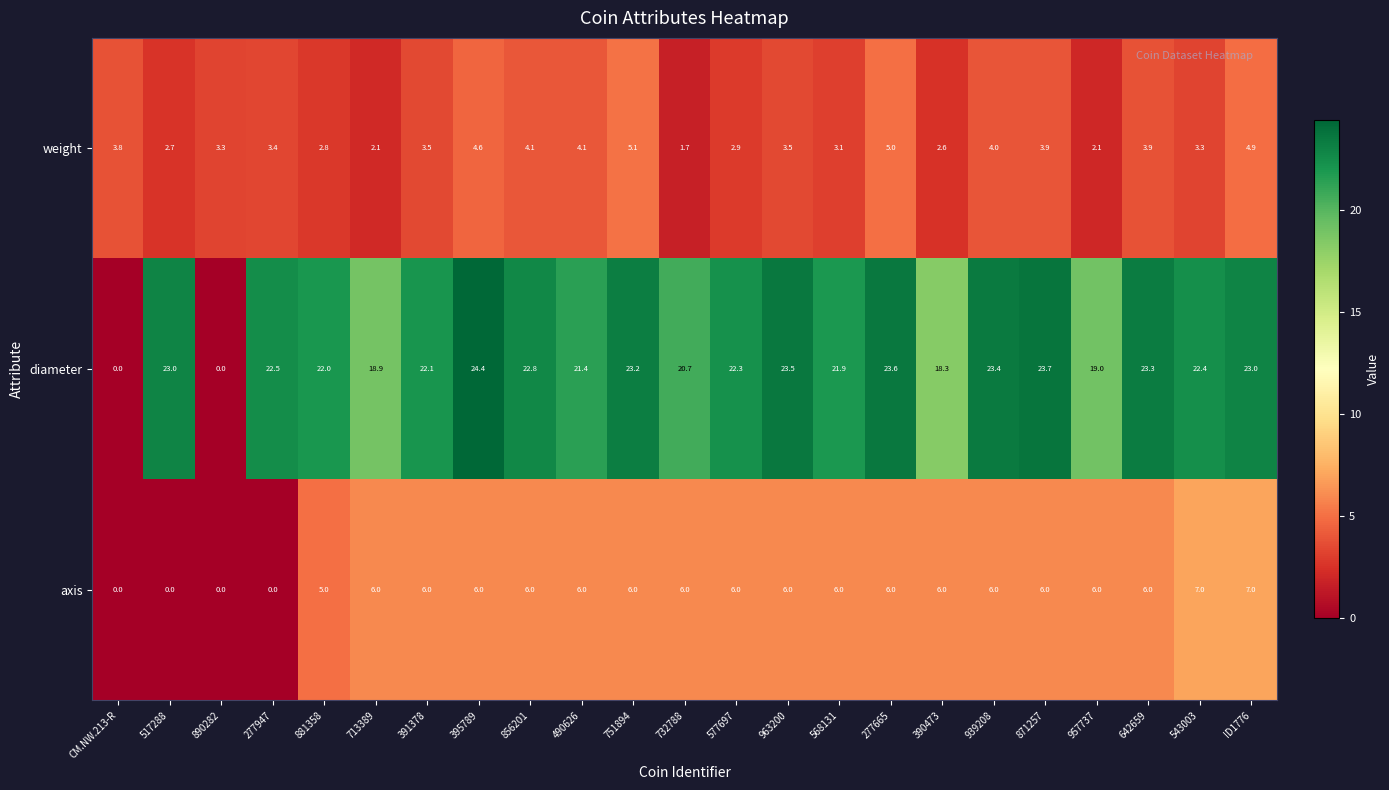

The diameter series shows 29.1 at 577697. True or false?

False